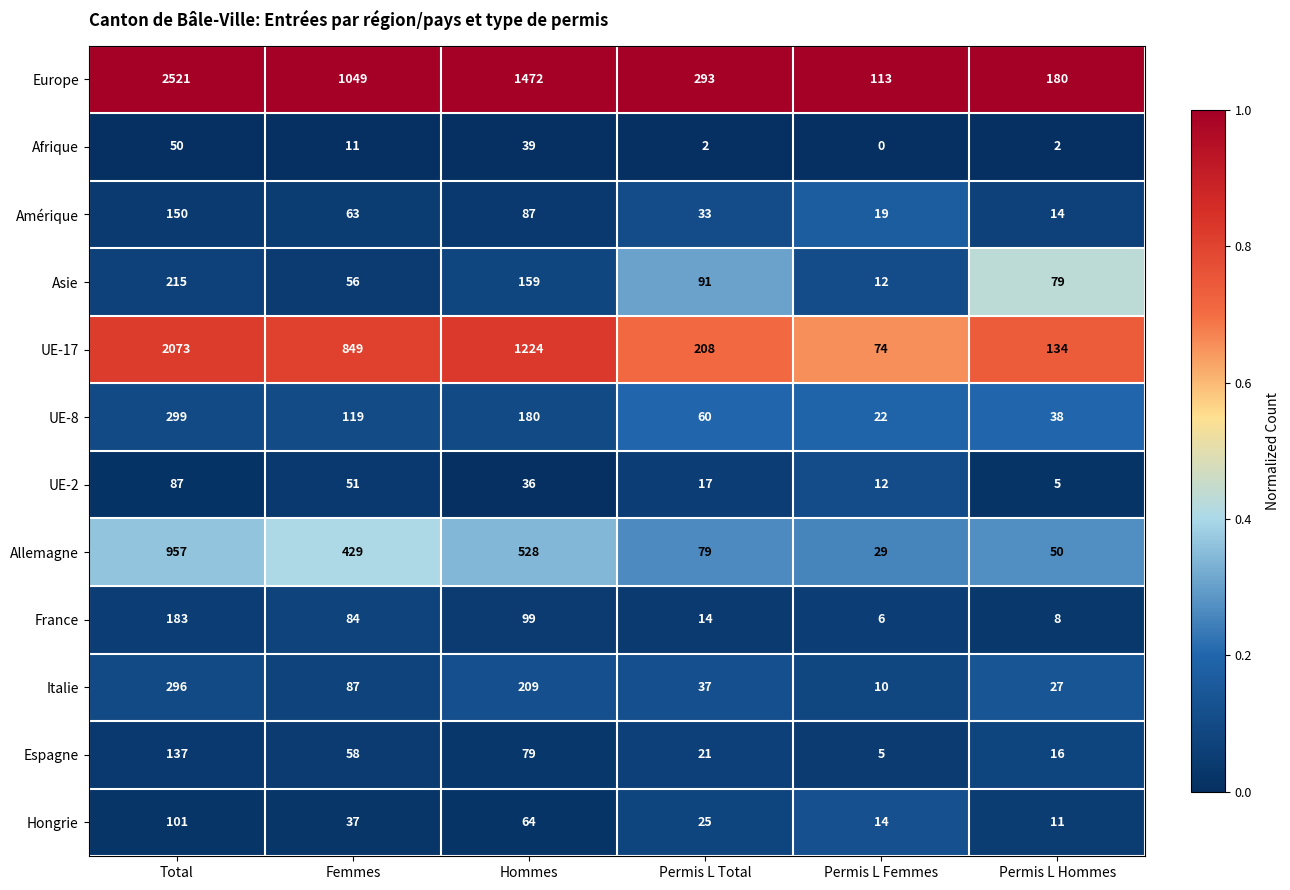

The value of Hongrie at Permis L Femmes is 8. True or false?

False